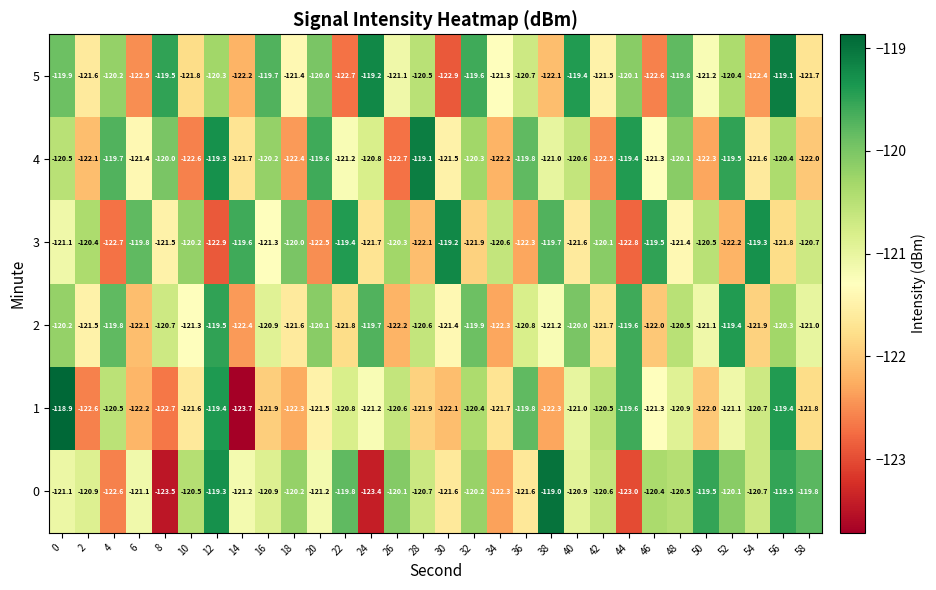

Rank the series at 40 from lowest to highest value.

3, 1, 0, 4, 2, 5